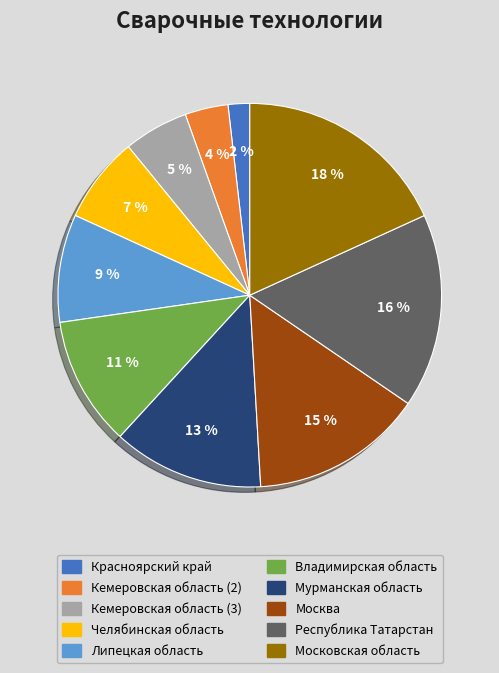

Is it true that Владимирская область is 19% of the pie?

False